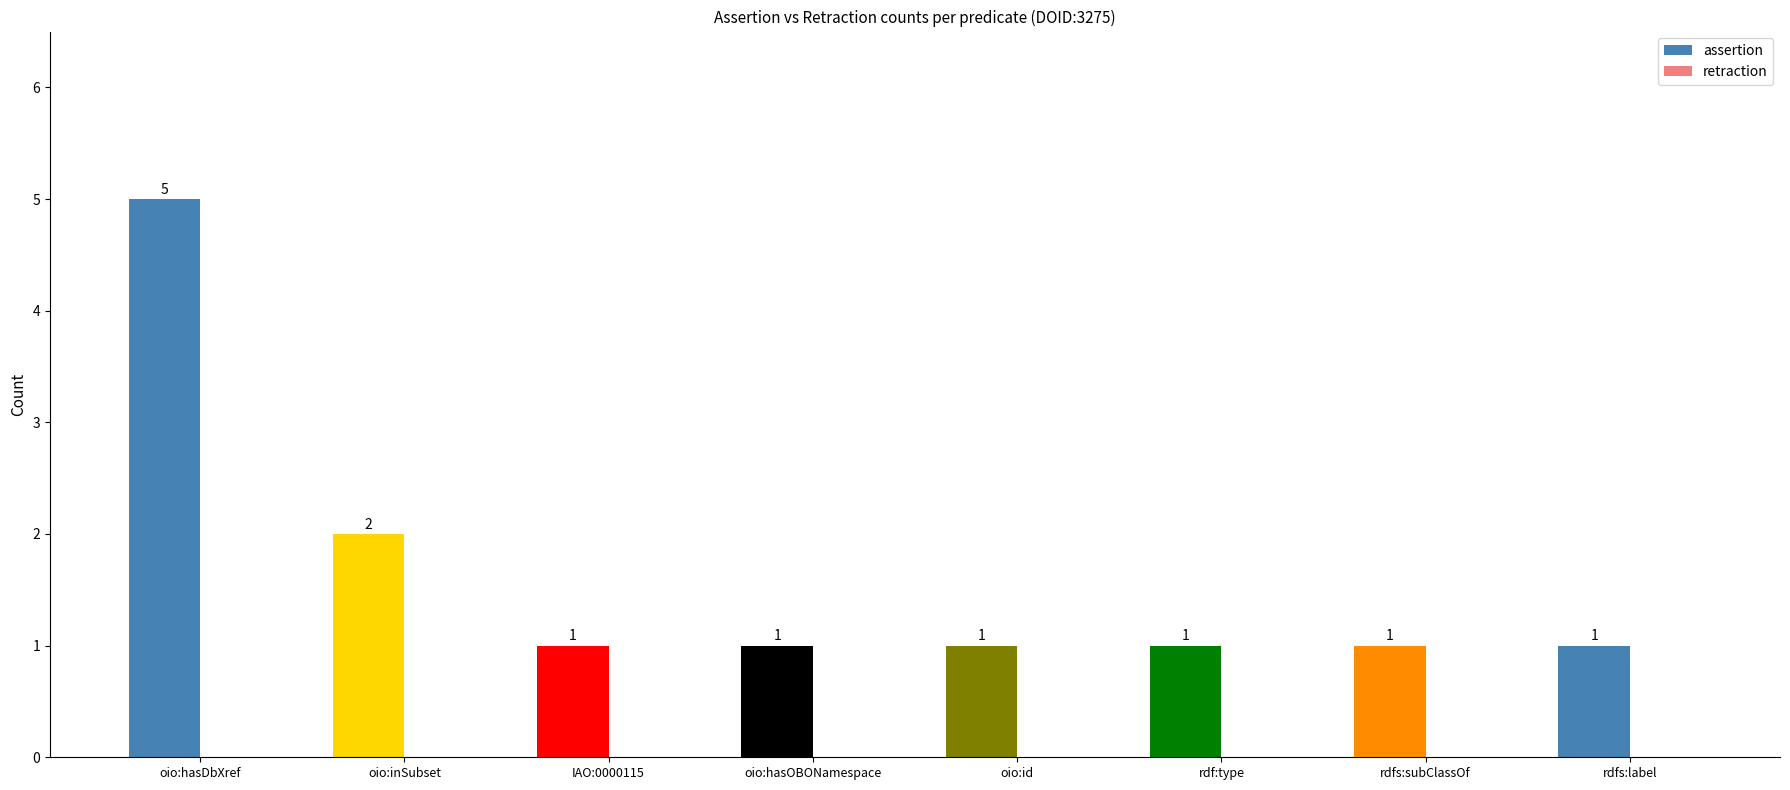

What position from the right is oio:inSubset?

7